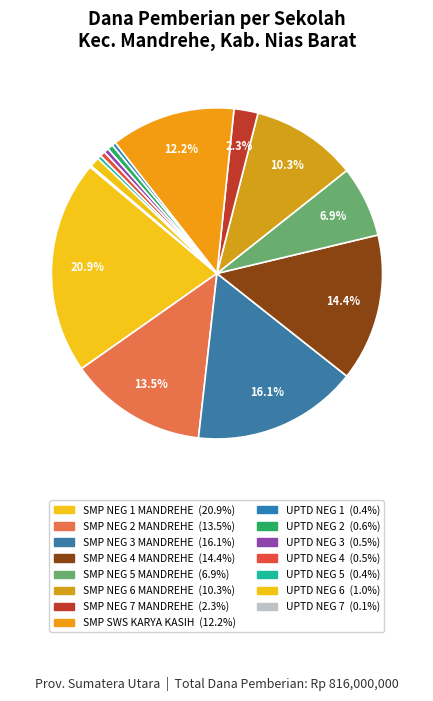

How many segments does this pie chart have?

15